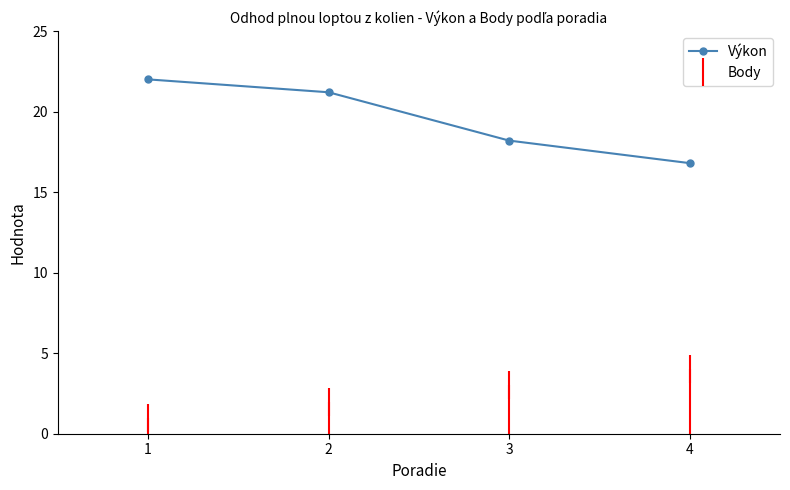

Rank the series at 1 from highest to lowest value.

Výkon, Body